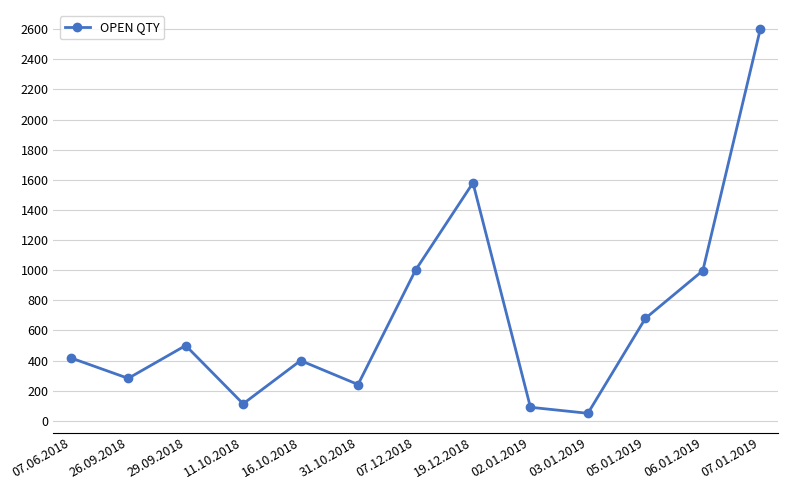

The value at 31.10.2018 is 156. True or false?

False